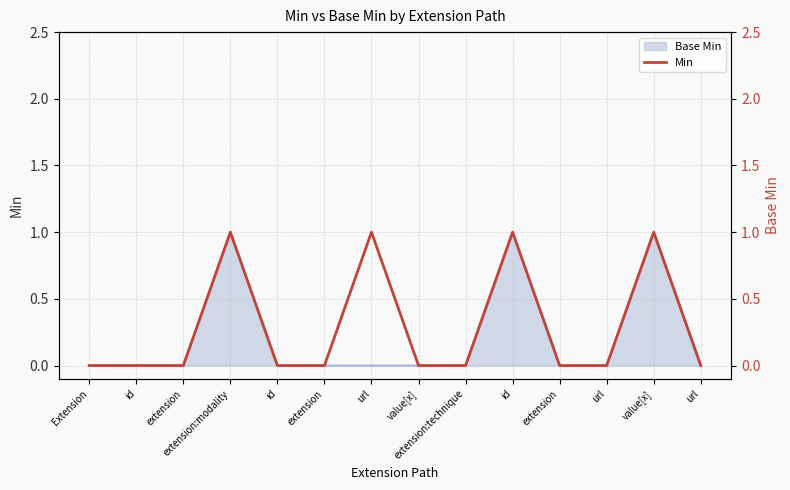

Rank the categories by value from highest to lowest.

extension:modality, url, id, value[x], Extension, id, extension, id, extension, value[x], extension:technique, extension, url, url